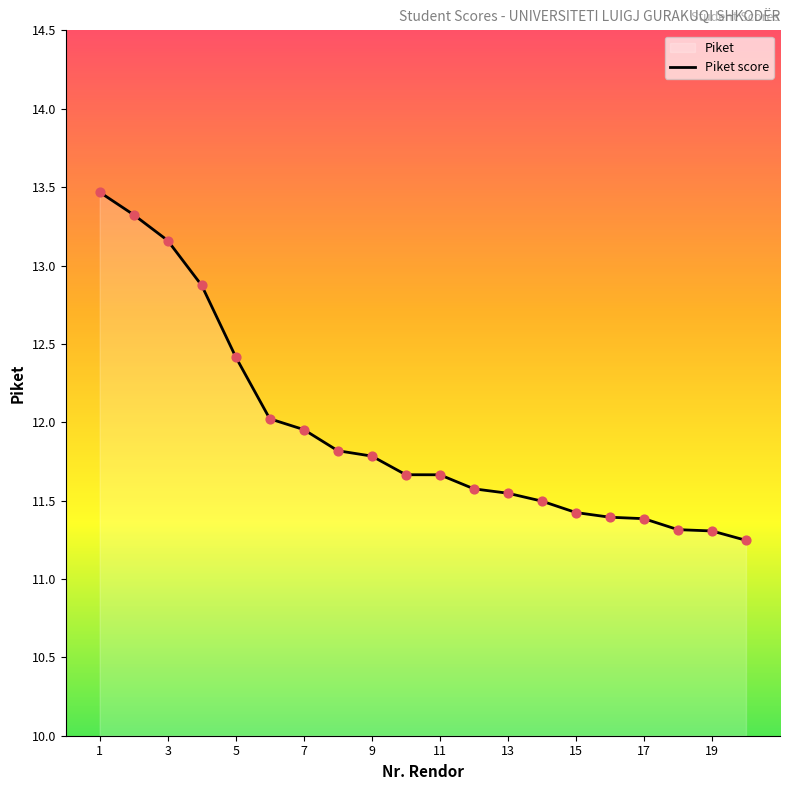

Approximately how many times larger is the value at 3 compared to 17?

1.2